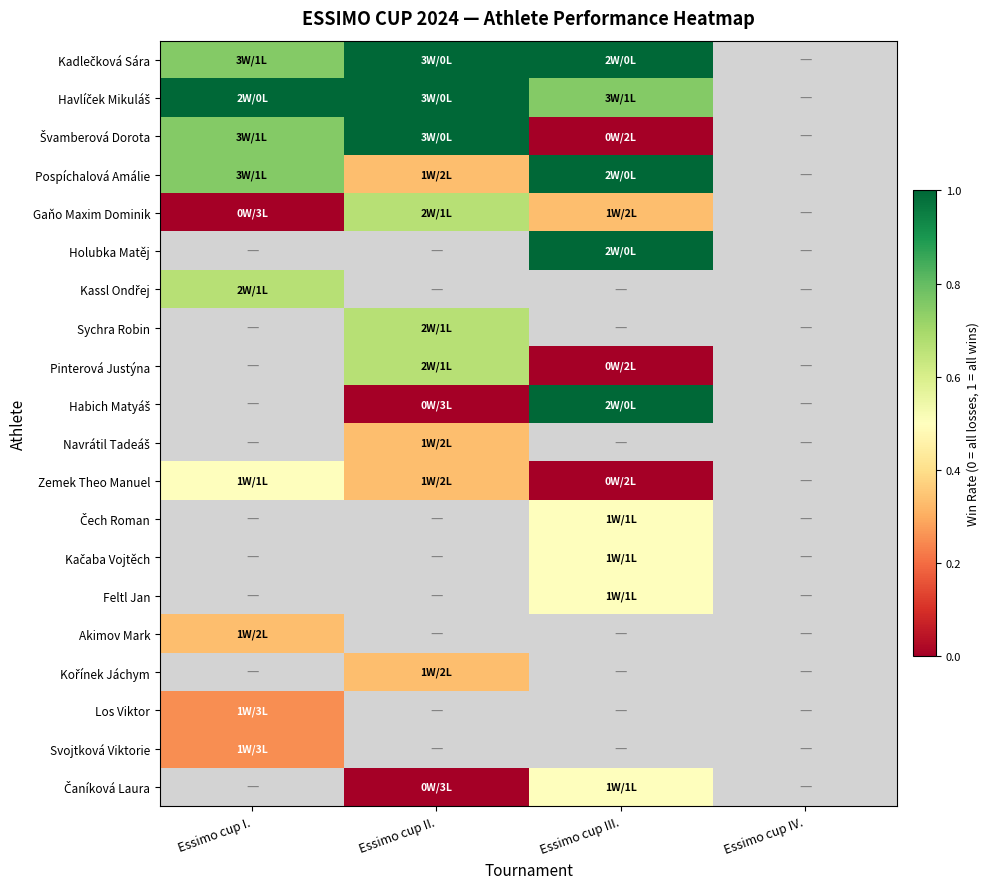

Between Essimo cup I. and Essimo cup III., which is larger?

Essimo cup III.